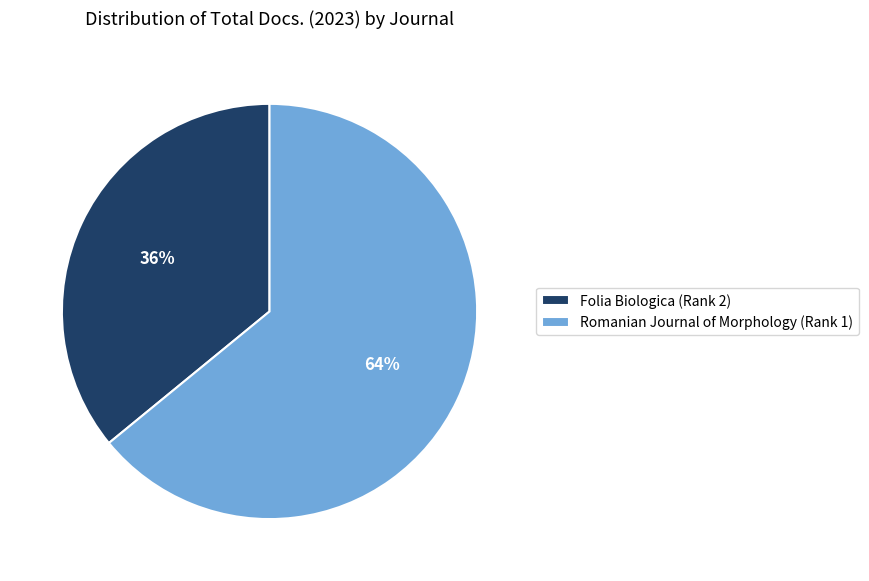

What is the majority slice?

Romanian Journal of Morphology (Rank 1)